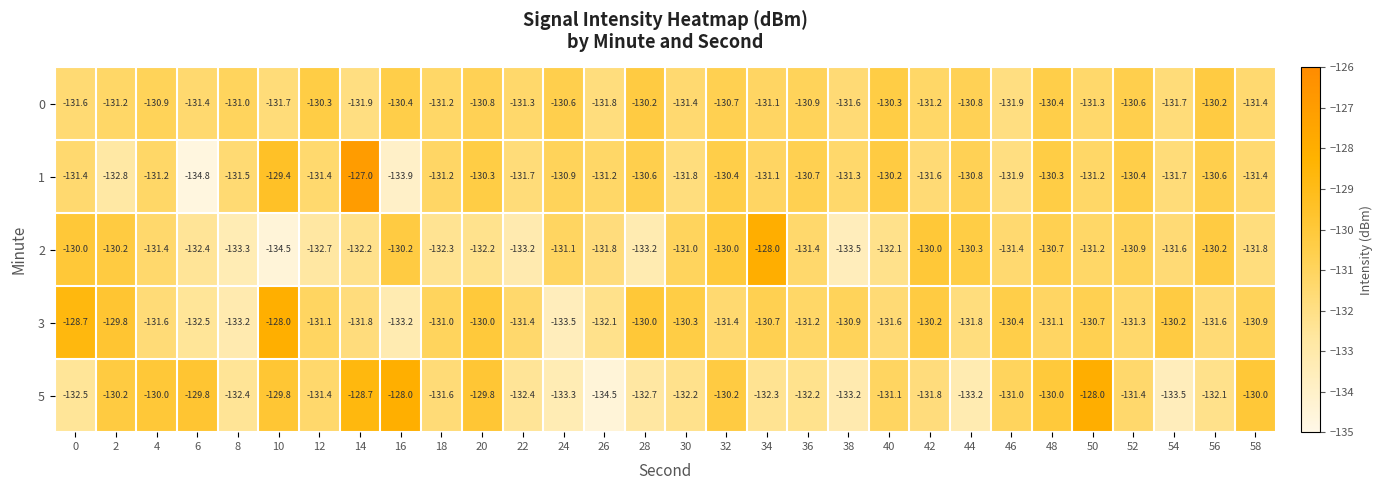

The 2 series shows -130.0 at 32. True or false?

True